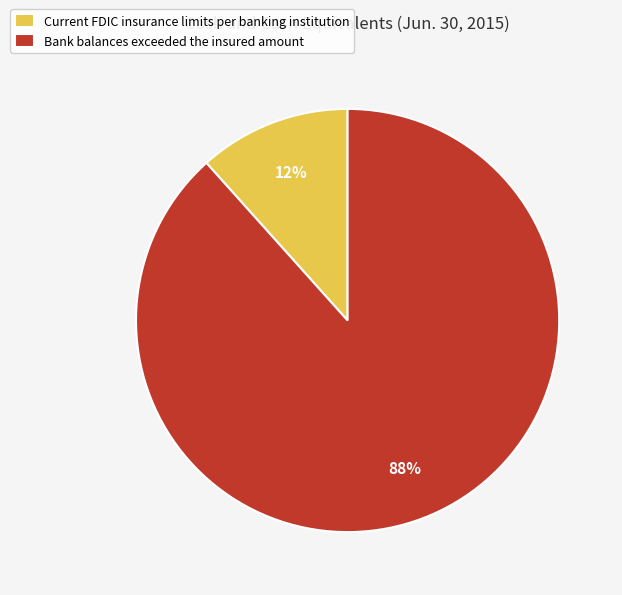

Does Current FDIC insurance limits per banking institution represent more than half of the total?

No